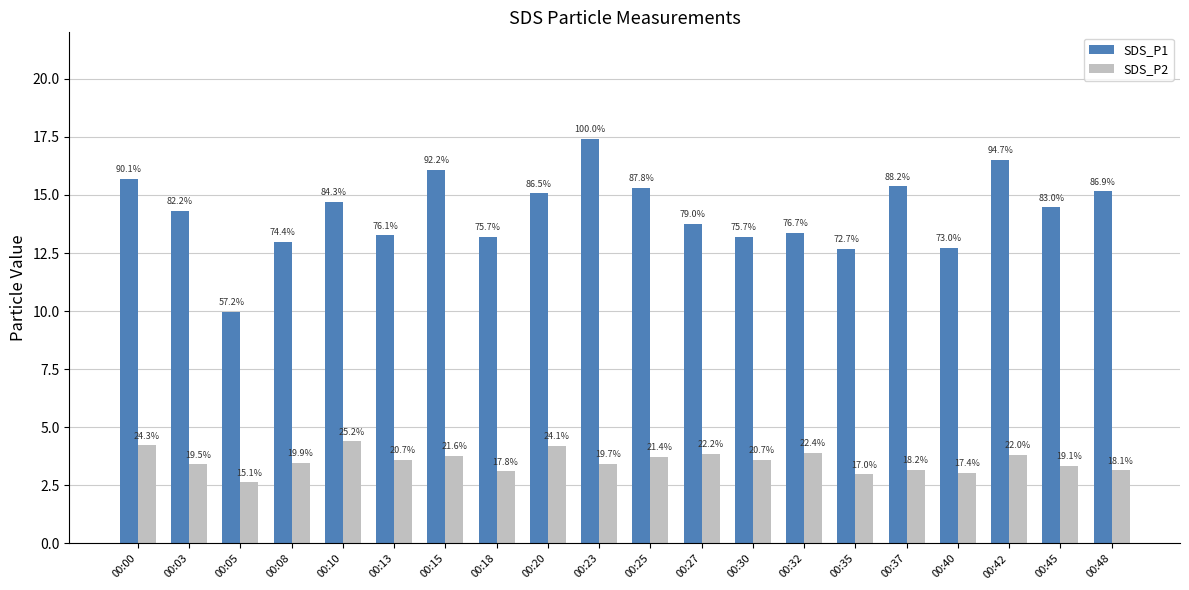

How many groups of bars are there?

20